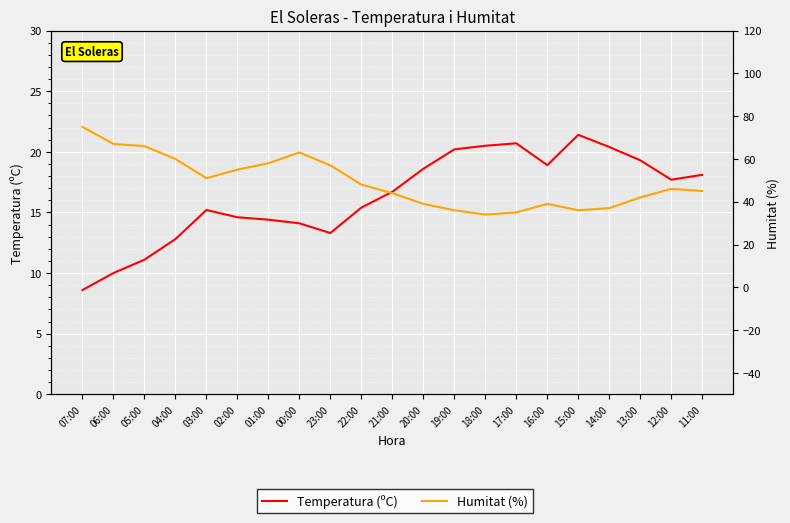

What is the label of the 15th point from the left?

17:00